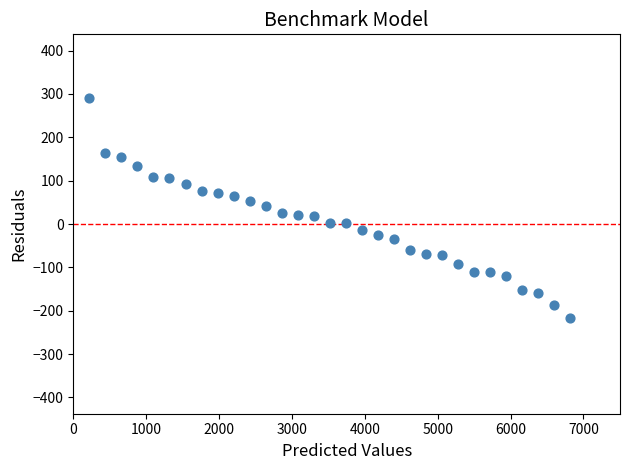

What is the range of X values (max minus min)?

6600.0